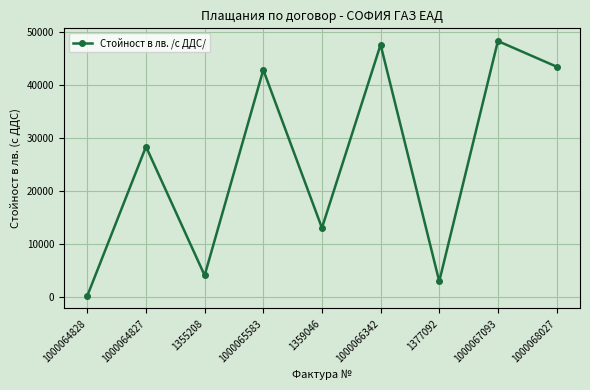

Rank the categories by value from lowest to highest.

1000064828, 1377092, 1355208, 1359046, 1000064827, 1000065583, 1000068027, 1000066342, 1000067093